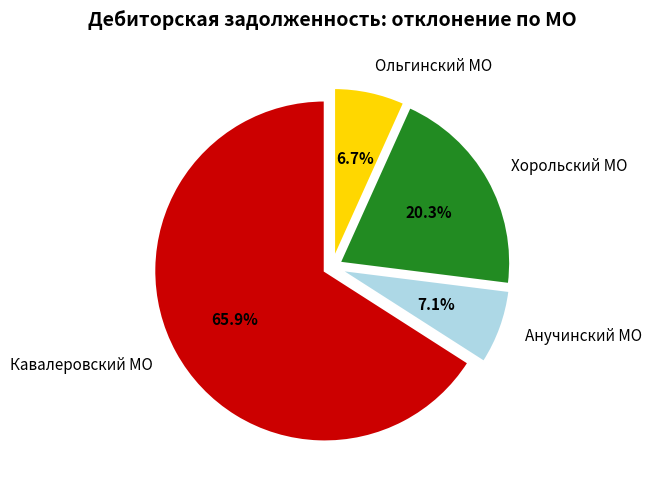

What is the majority slice?

Кавалеровский МО